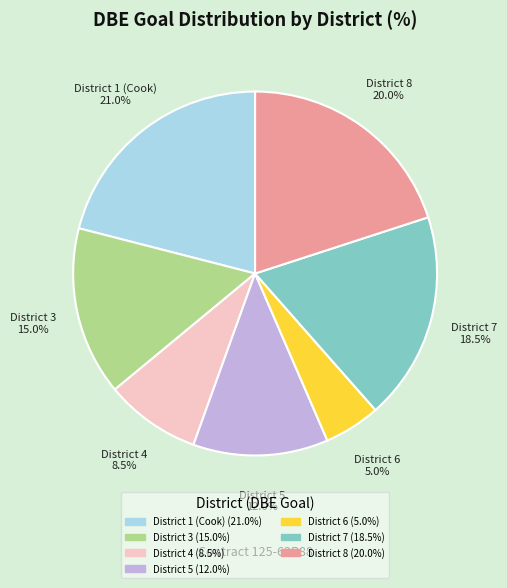

Is there any slice that represents more than half of the pie?

No